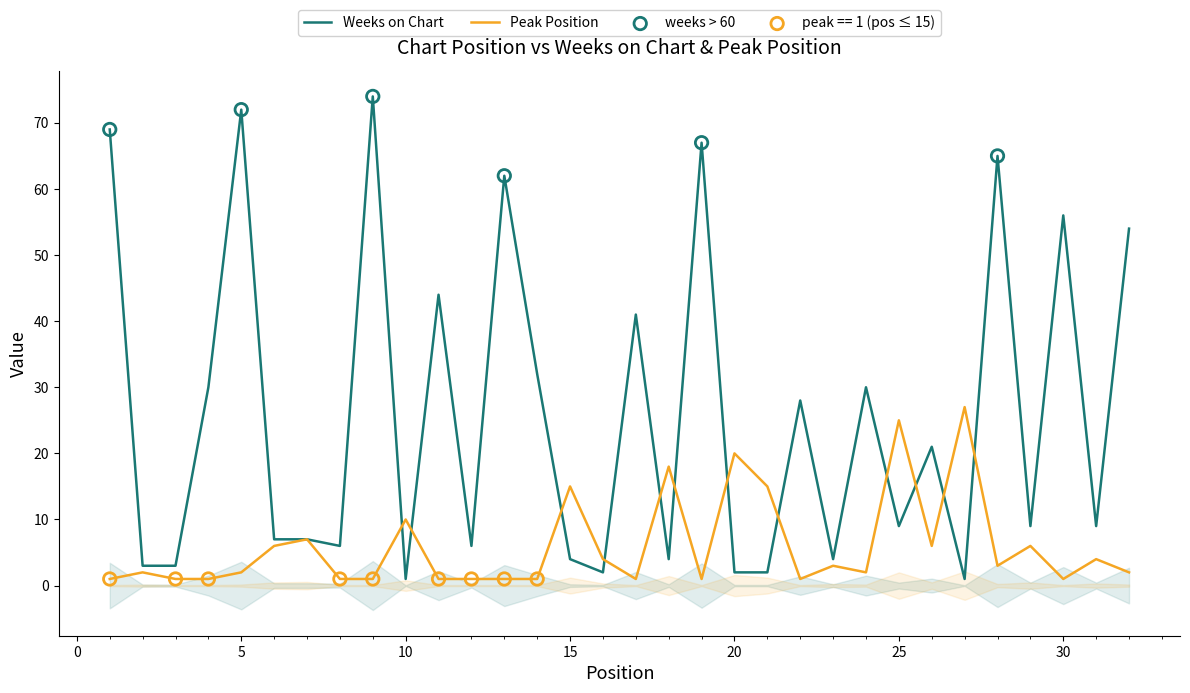

Which series has the largest Y range (max minus min)?

Weeks on Chart